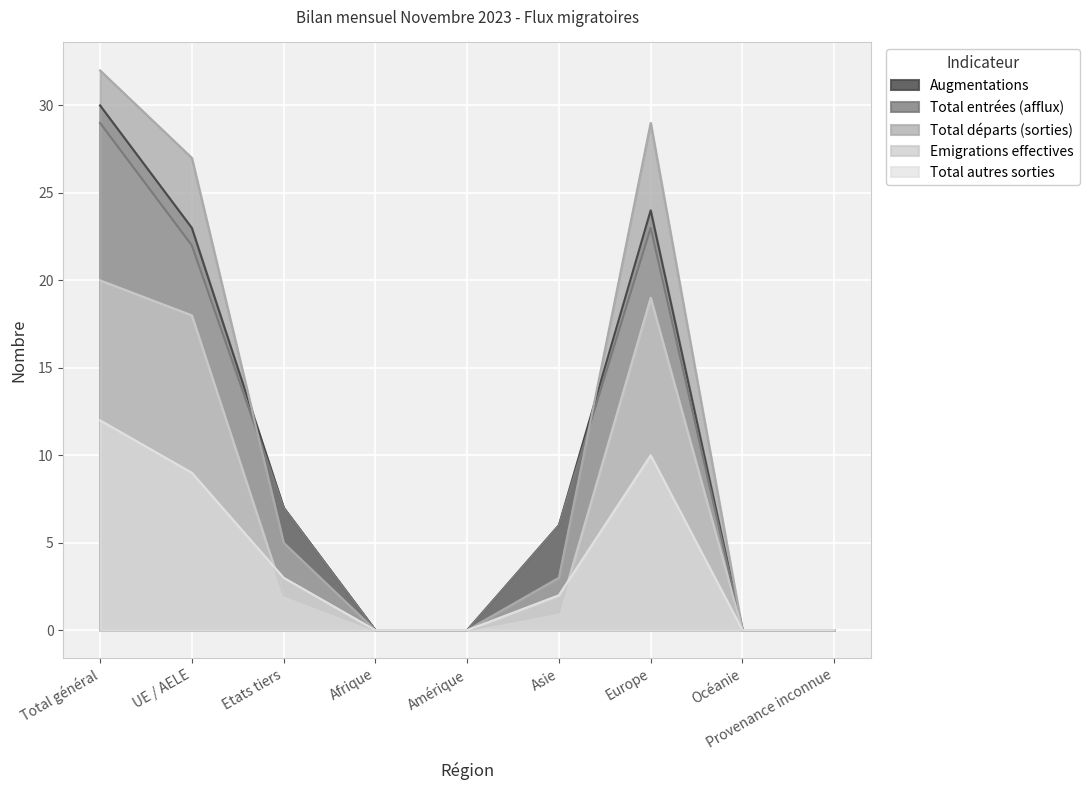

True or false: Emigrations effectives and Augmentations intersect in this chart.

False